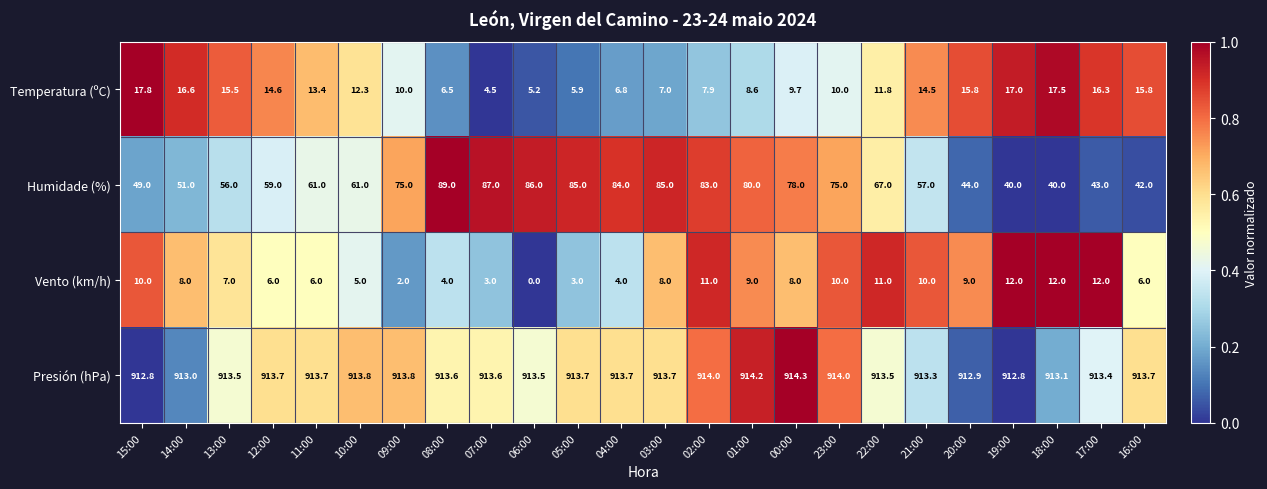

True or false: Vento (km/h) has a value of 5.8 at 15:00.

False